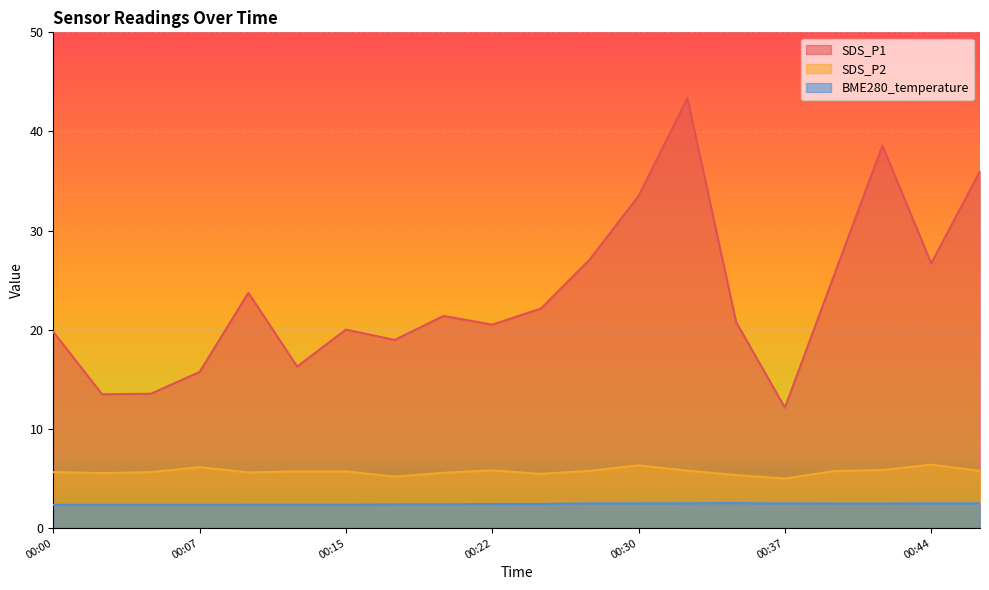

Between 00:25 and 00:47, which series saw the biggest shift?

SDS_P1